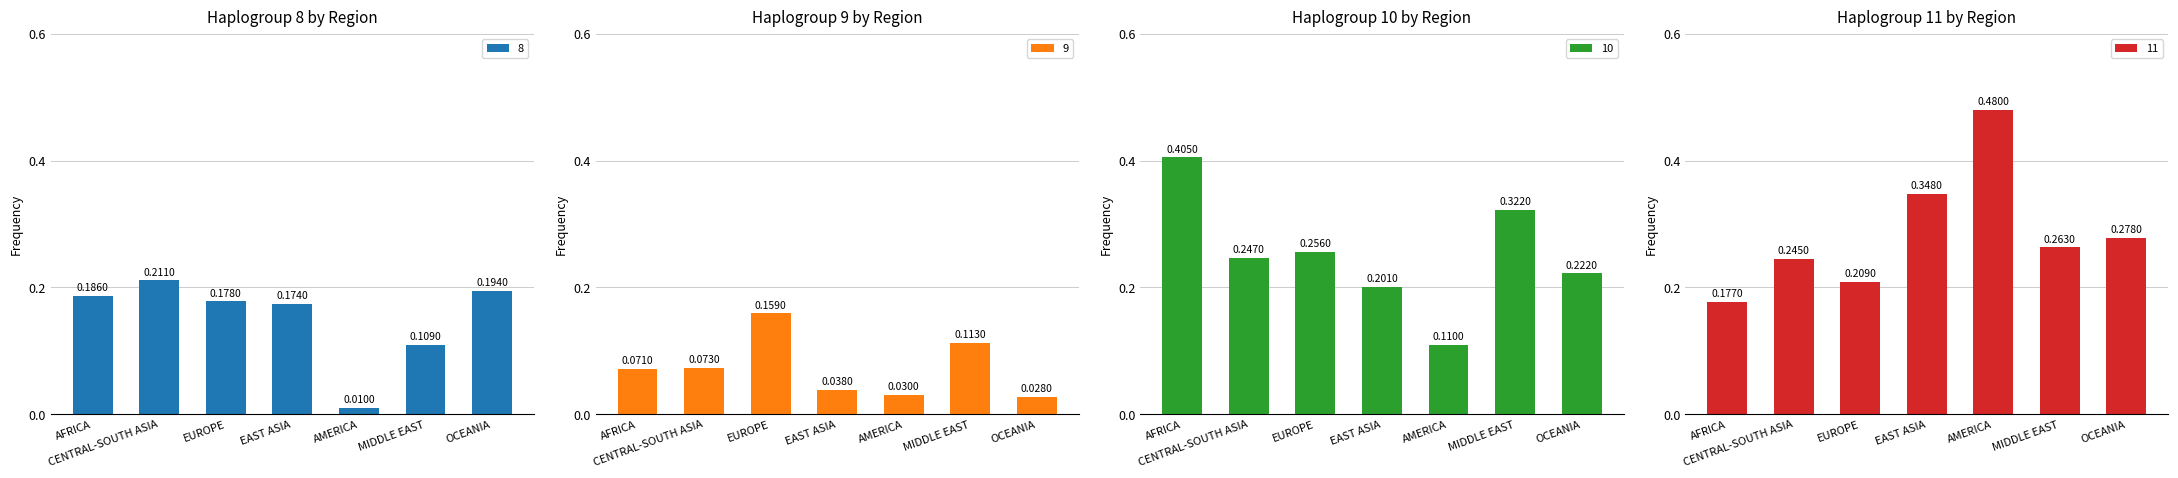

Count the number of categories in the chart.

7